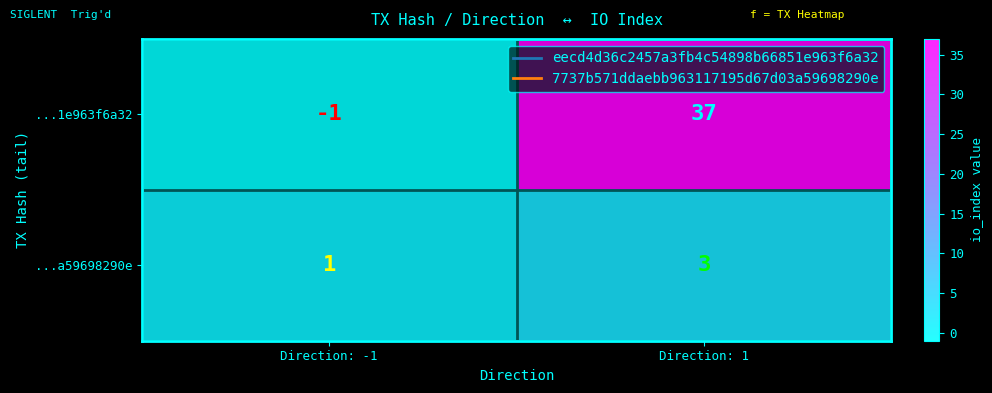

What is the maximum value shown in the chart?

37